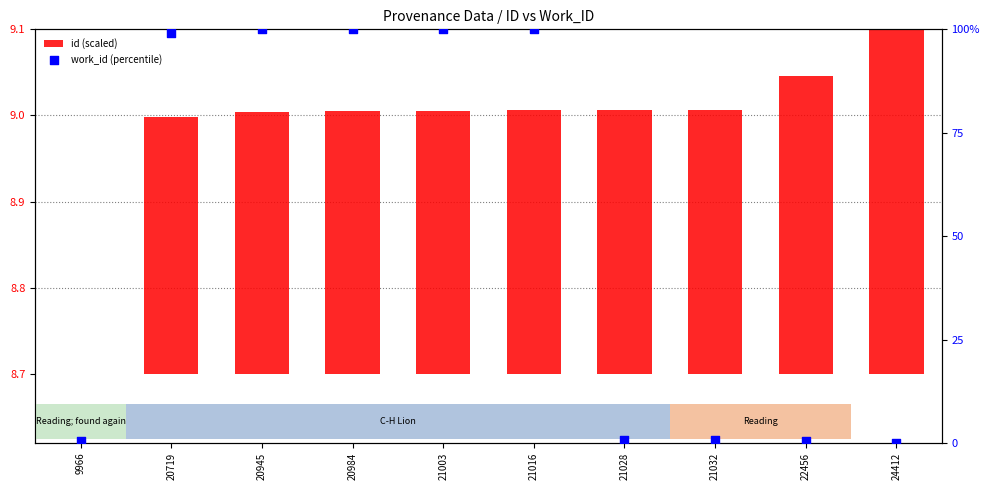

Is the value of id (scaled) at 20945 greater than the value of work_id (percentile) at 20945?

No